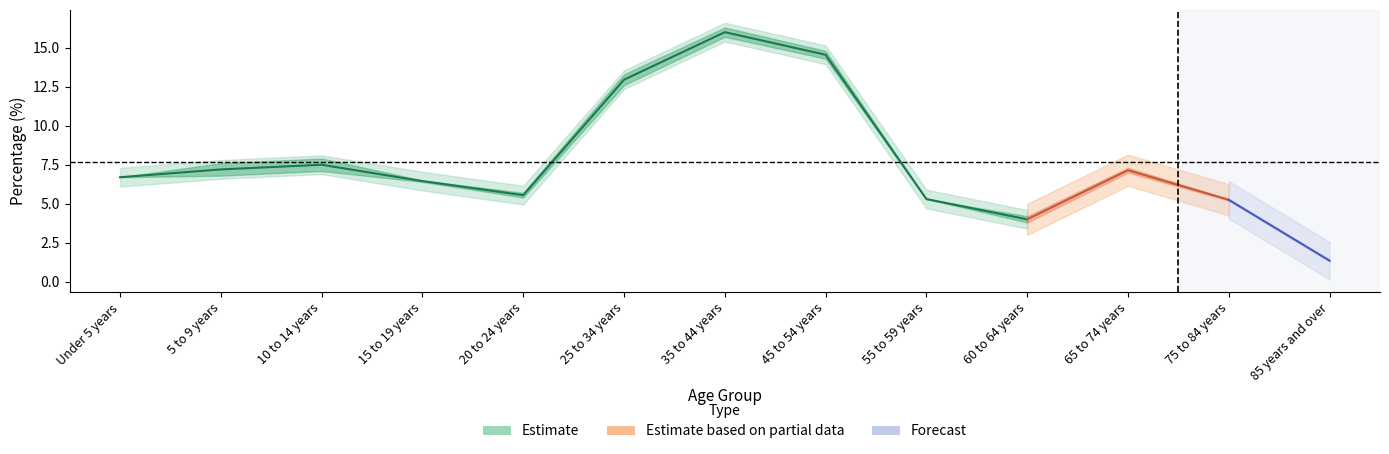

Between 55 to 59 years and 15 to 19 years, which is larger?

15 to 19 years